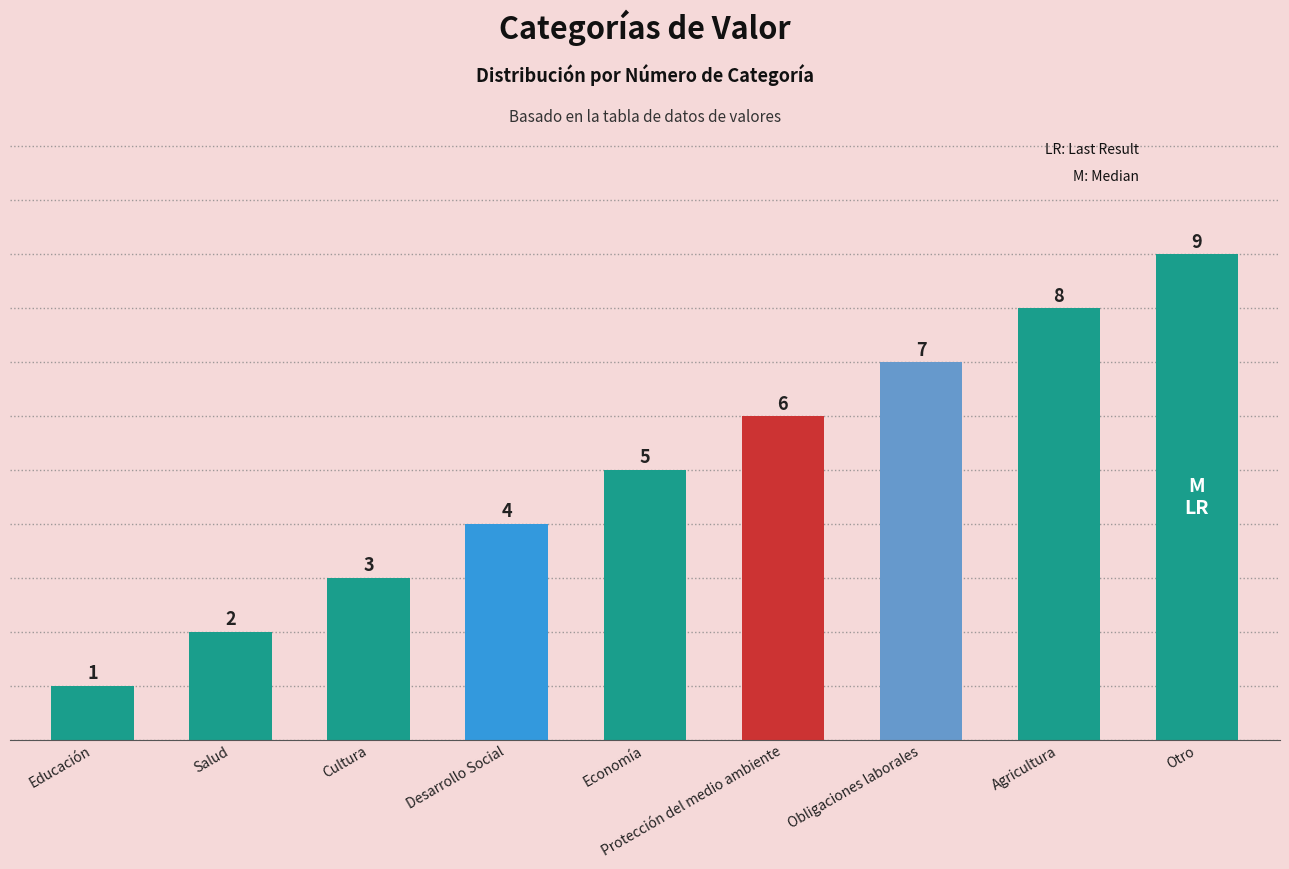

What is the difference between the maximum and minimum values?

8